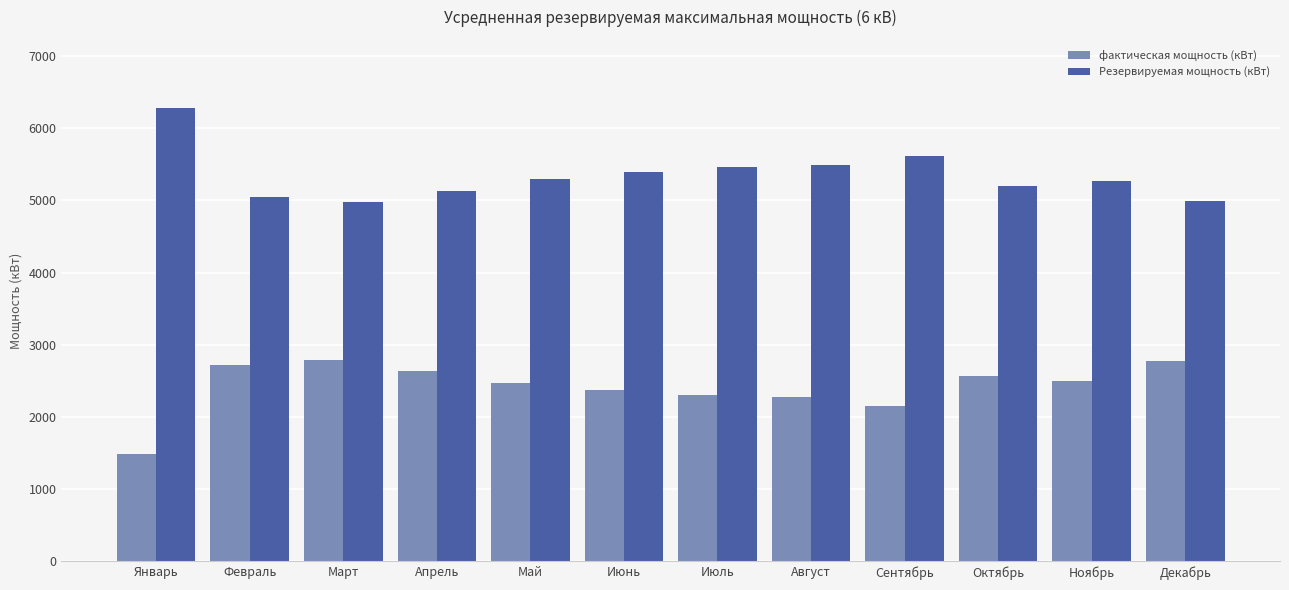

What are all the series names shown in the legend?

фактическая мощность (кВт), Резервируемая мощность (кВт)